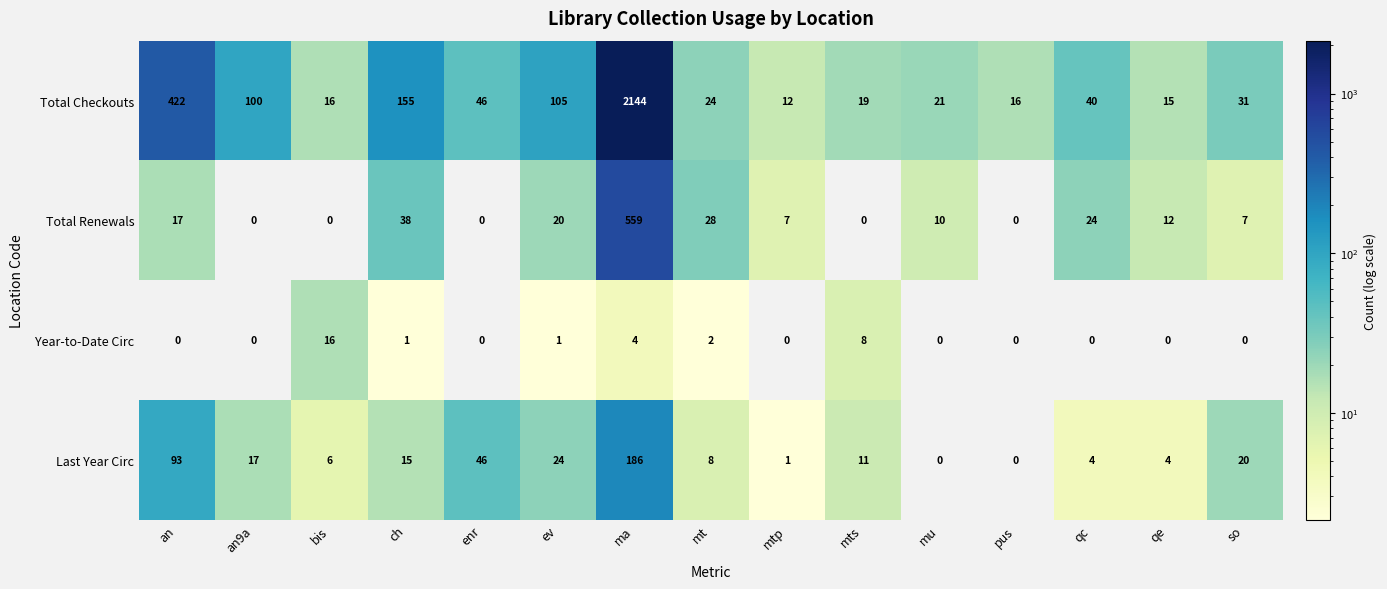

Which category has the highest value in the Year-to-Date Circ series?

bis